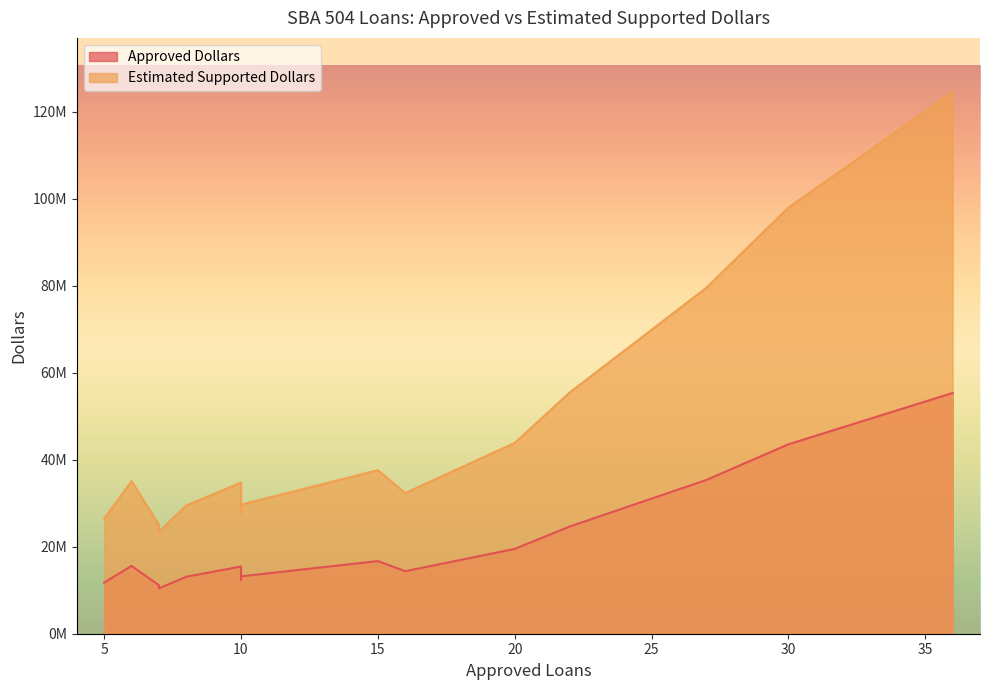

Is the value of Estimated Supported Dollars at 5 greater than the value of Approved Dollars at 27?

No